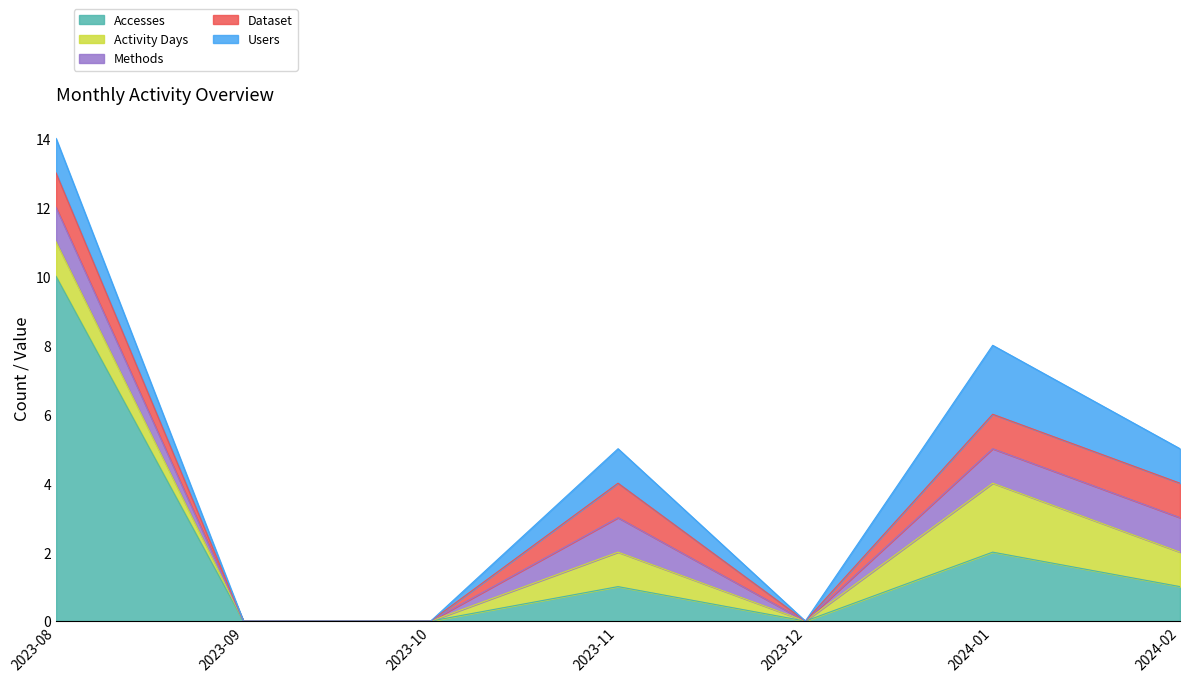

Which series changed the most between 2023-10 and 2024-01?

Accesses